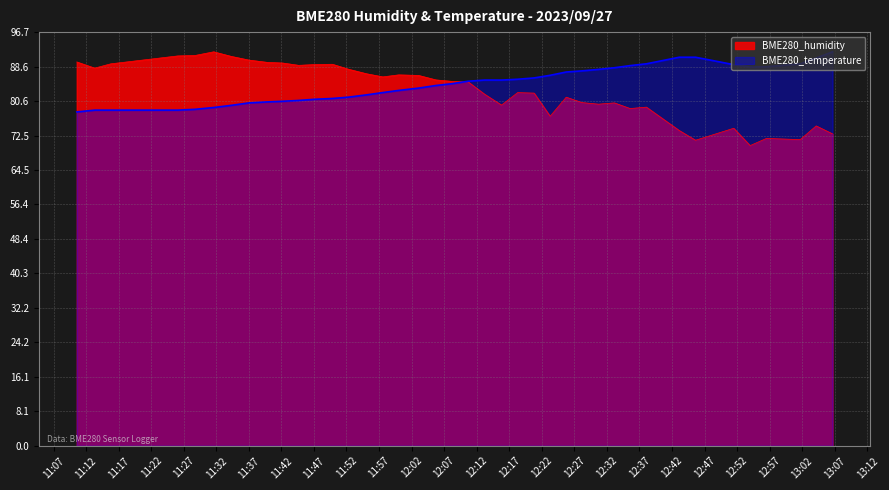

What is the minimum value shown in the chart?

70.2